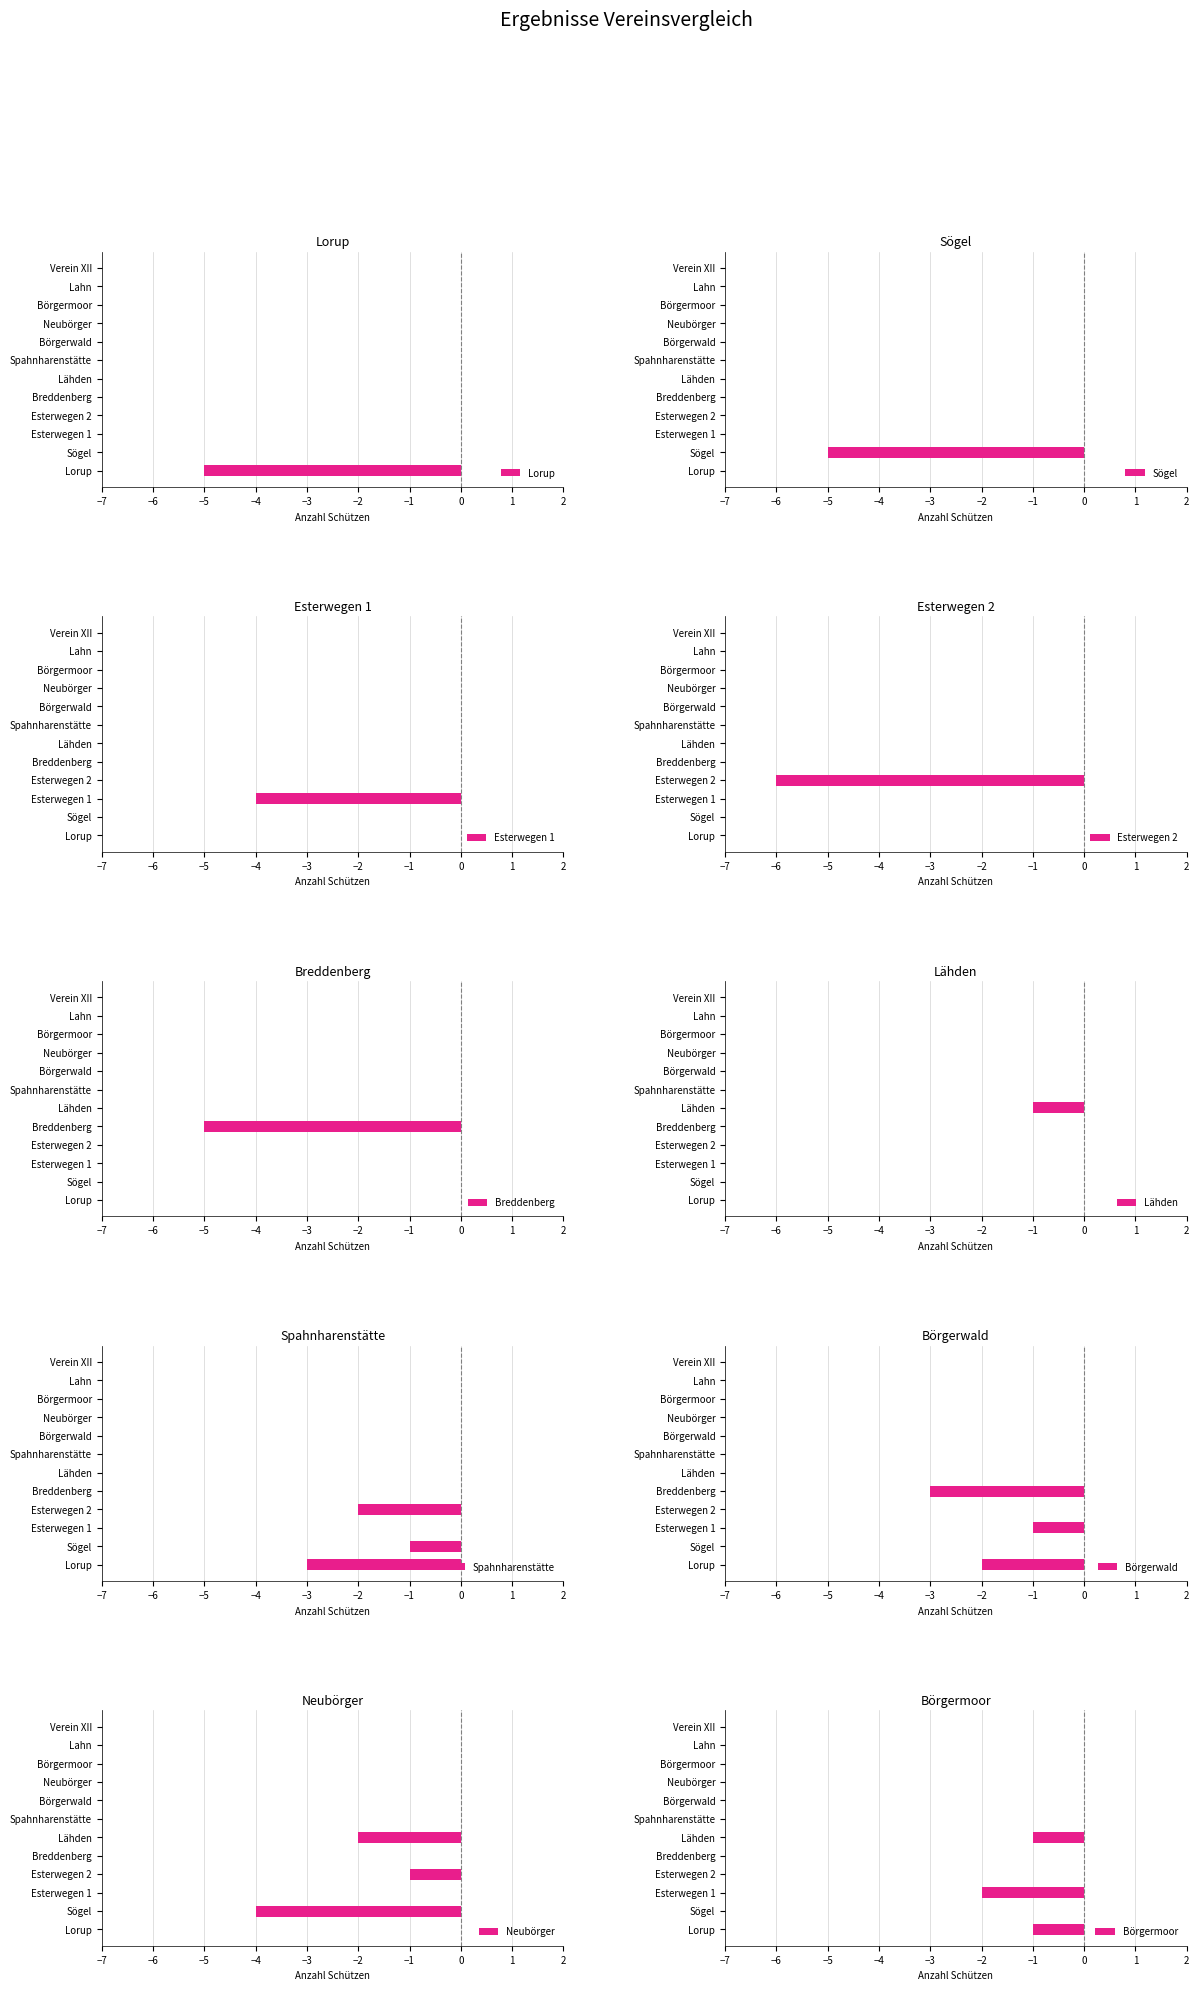

How many values in the Verein 6 series are below 0?

1